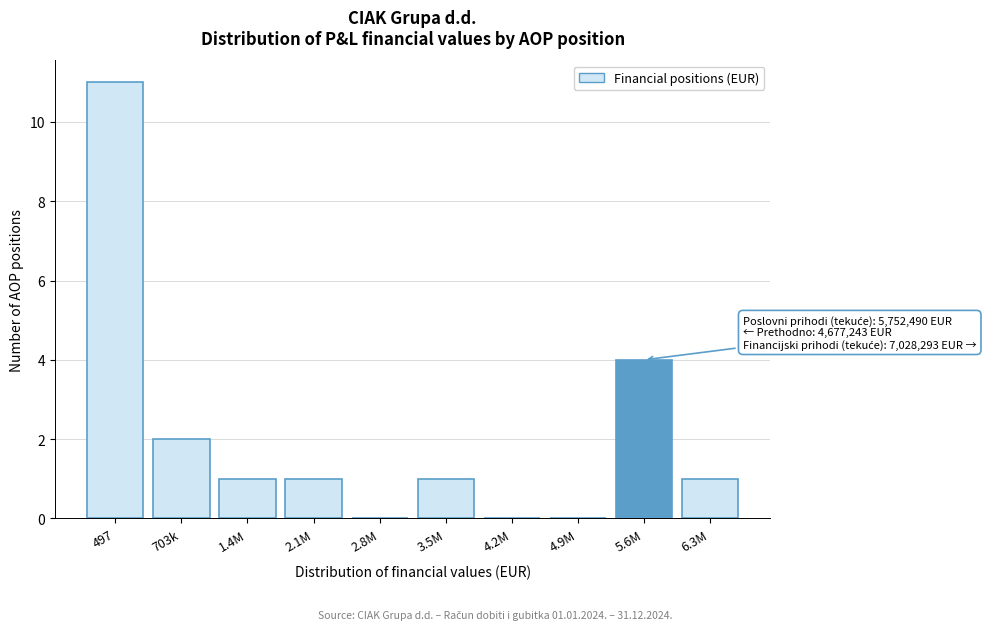

Reading left to right, extract all data points from this chart.

497=11	703k=2	1.4M=1	2.1M=1	2.8M=0	3.5M=1	4.2M=0	4.9M=0	5.6M=4	6.3M=1